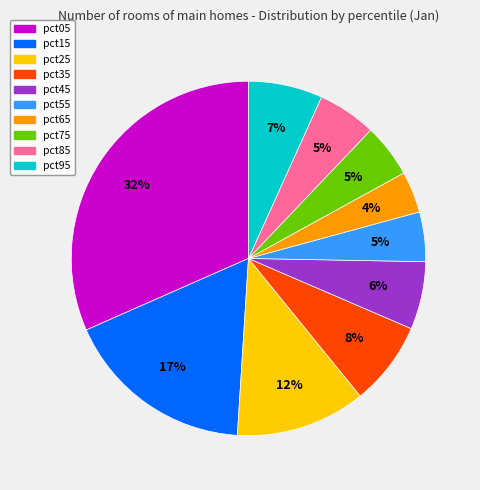

Which has a higher value, pct25 or pct35?

pct25